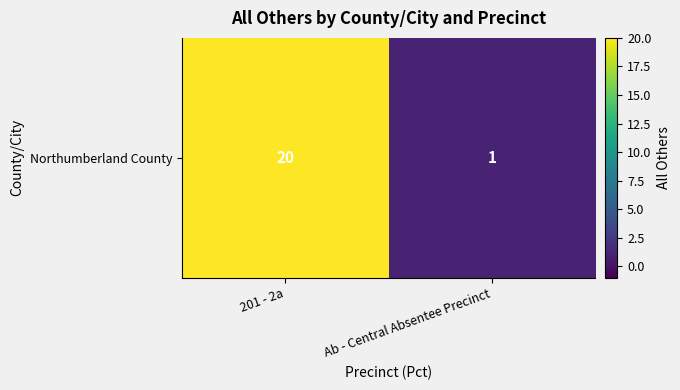

What is the difference between the maximum and minimum values?

19